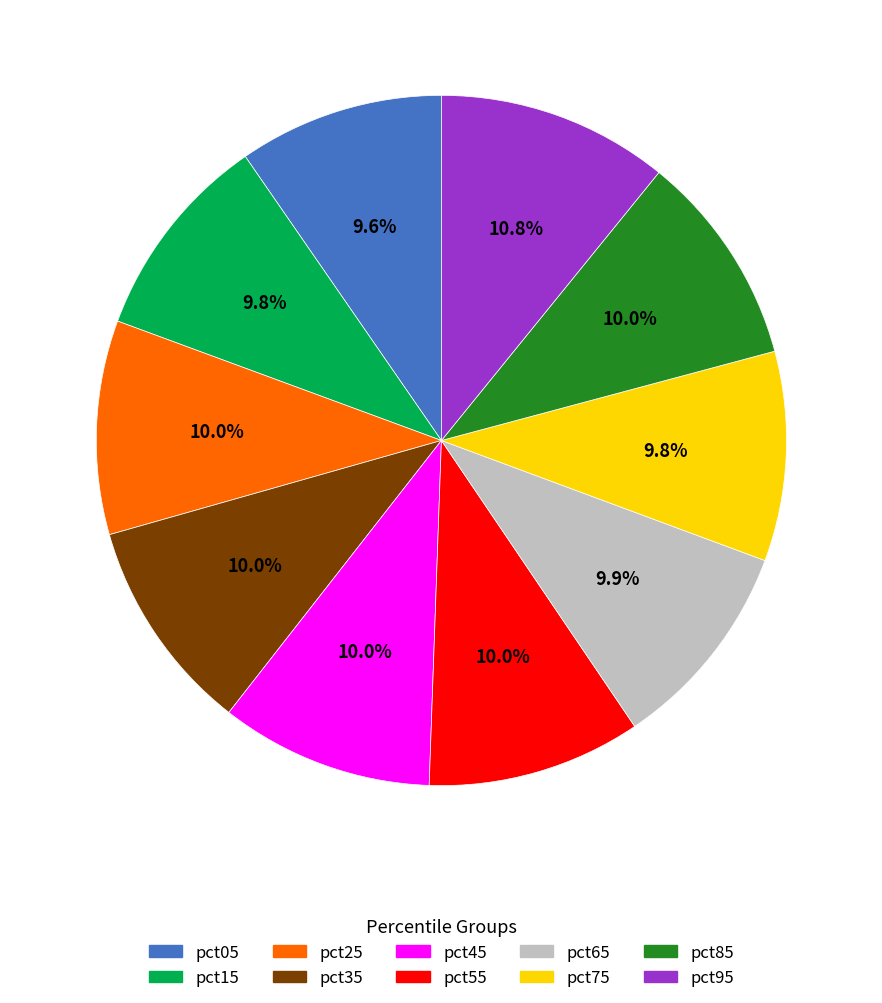

How many segments does this pie chart have?

10